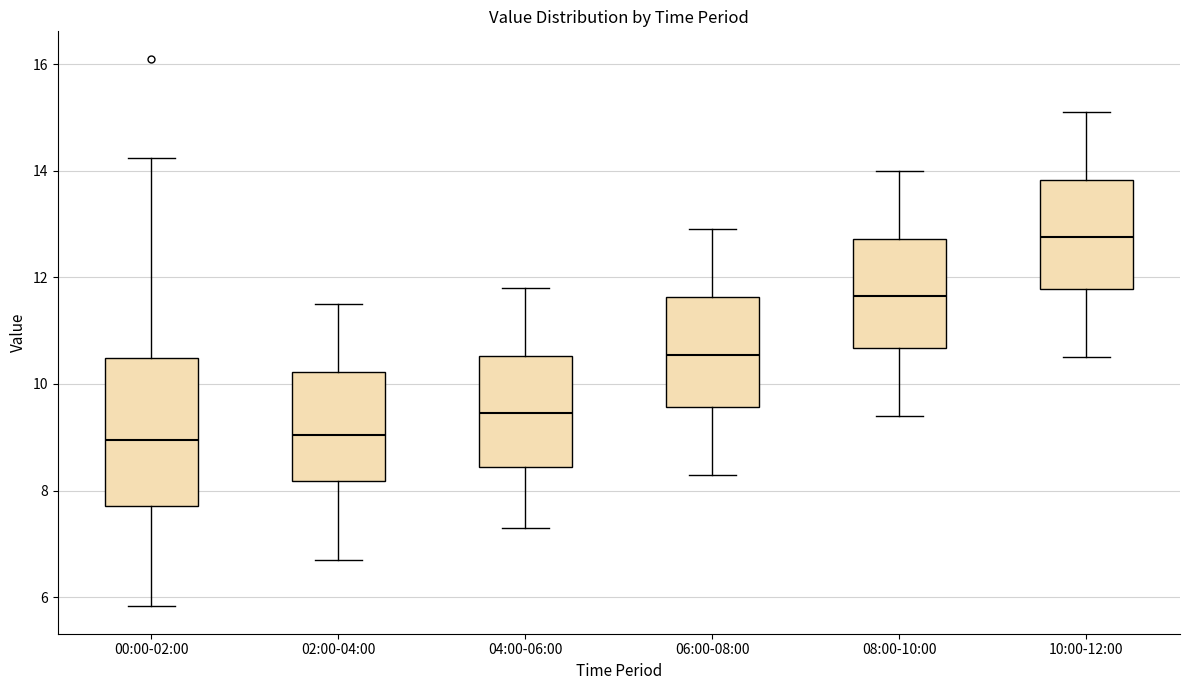

Where is the lower edge of the box for 00:00-02:00 on the y-axis? The values are not printed on the chart, so give them approximately, as read against the axis.

7.8